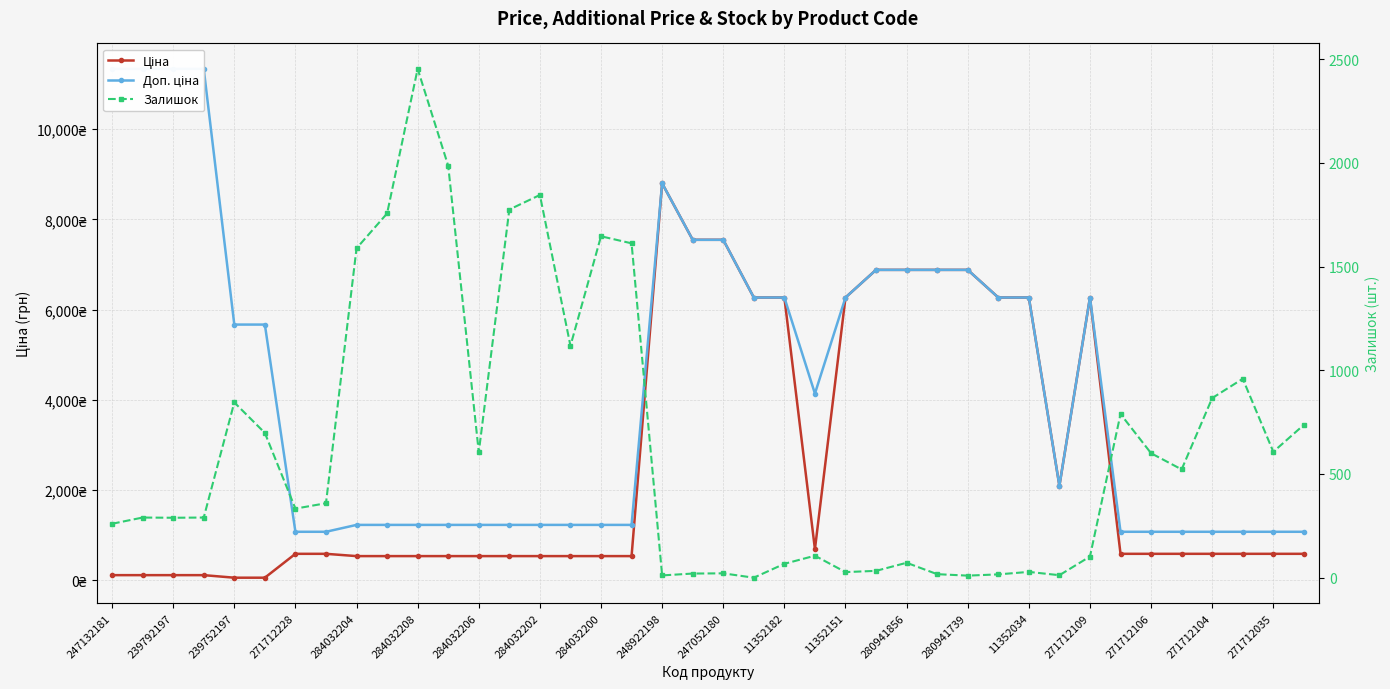

How many interior local valleys does the Доп. ціна series have?

2